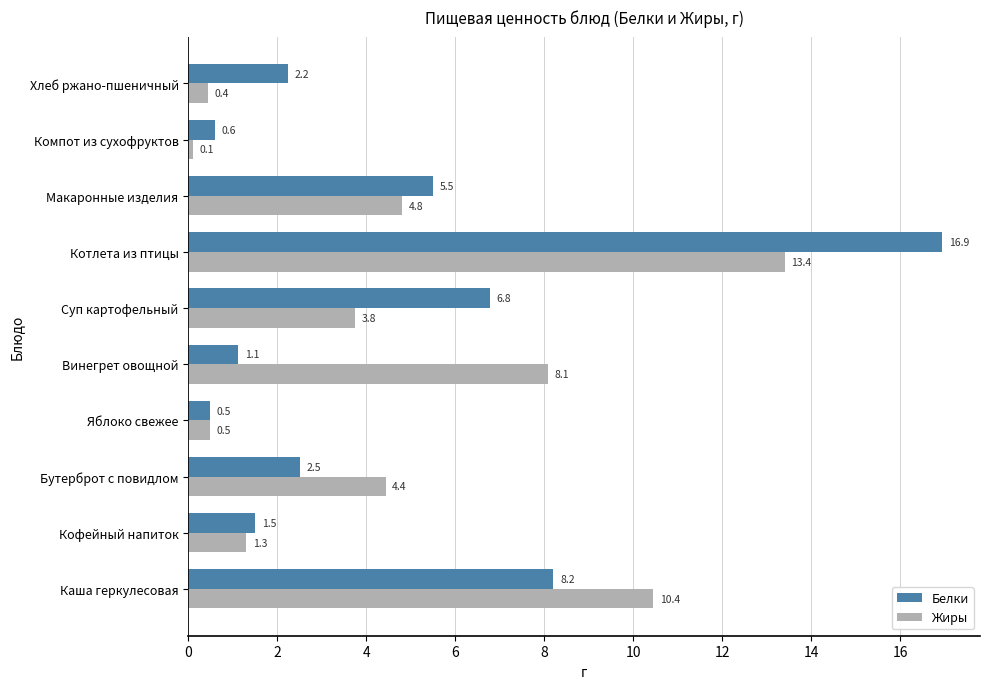

Which series has the widest spread of values?

Белки